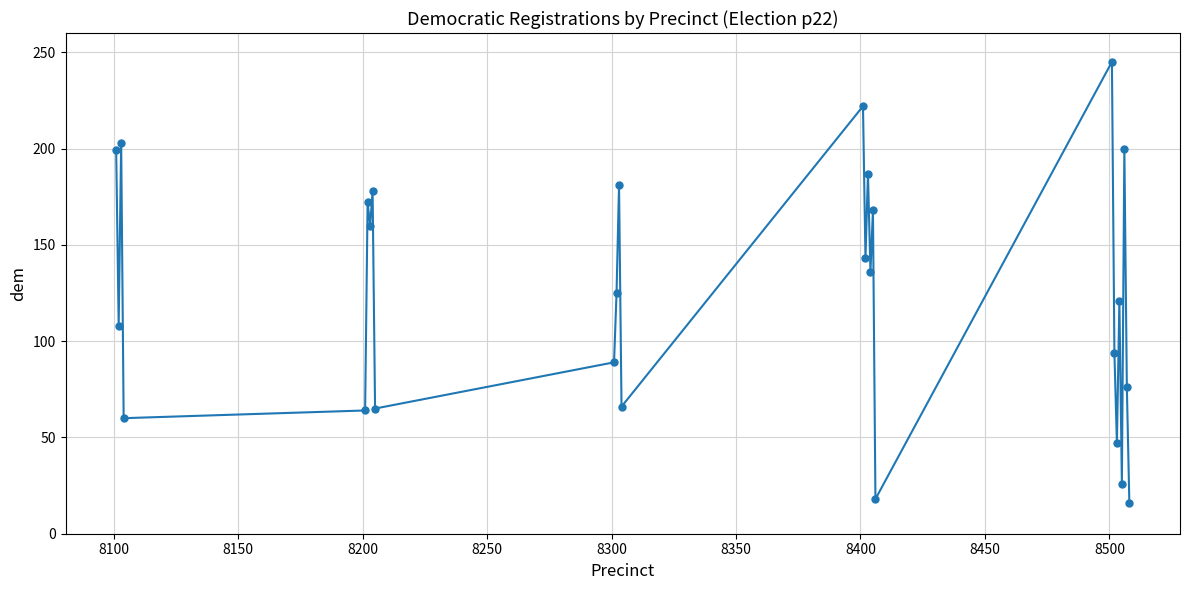

How many interior local peaks (higher than both neighbors) does the data have?

10